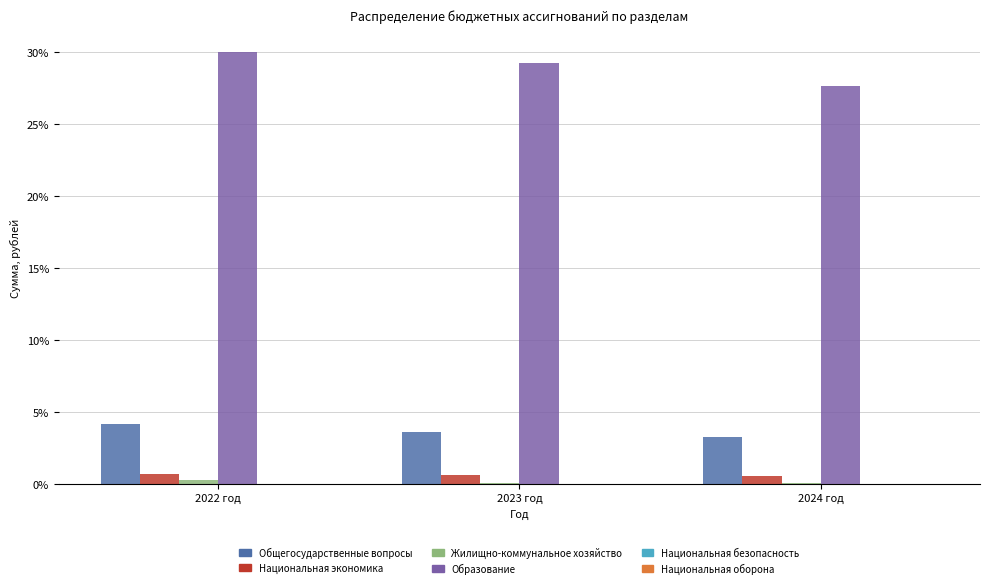

What is the maximum value shown in the chart?

30.0